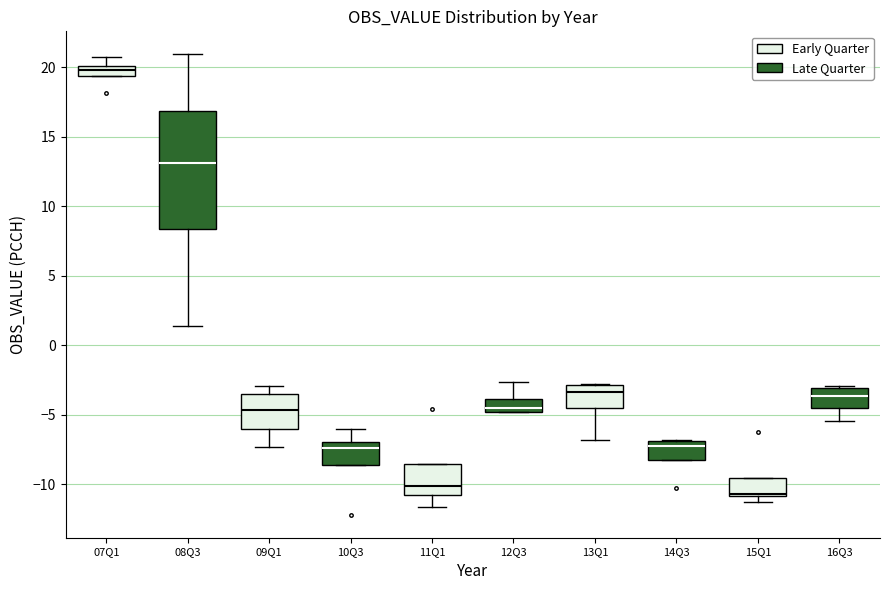

Comparing the boxes themselves (not the whiskers), which one is the tallest?

07Q1 (Late Quarter)